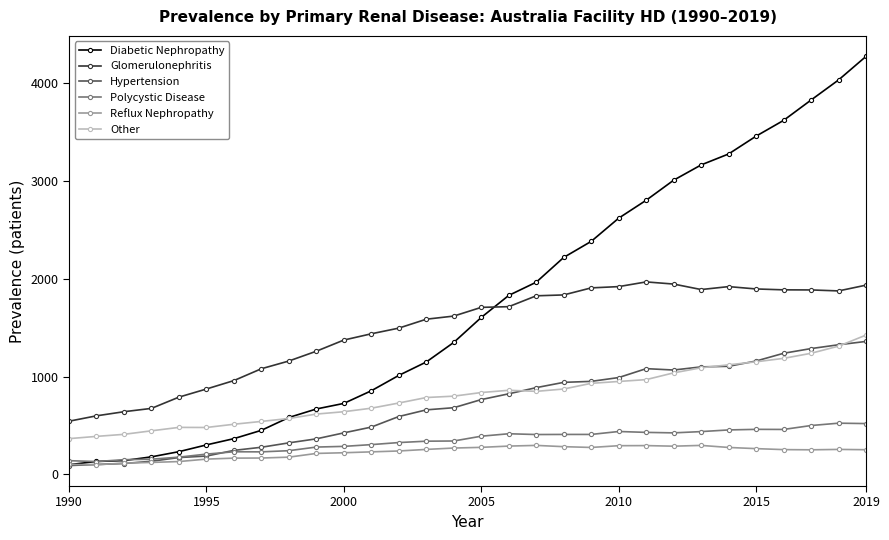

Does the chart display data point markers on the line(s)?

Yes